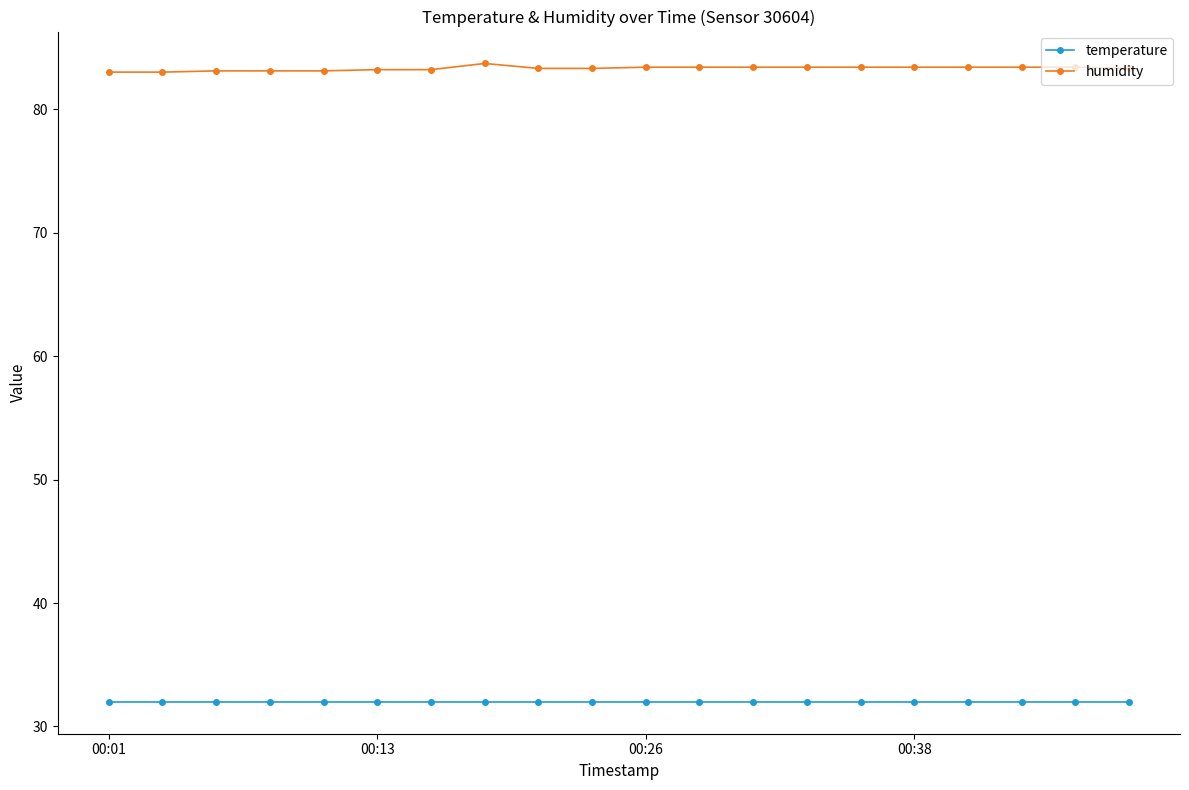

Rank the series by their average value, from lowest to highest.

temperature, humidity